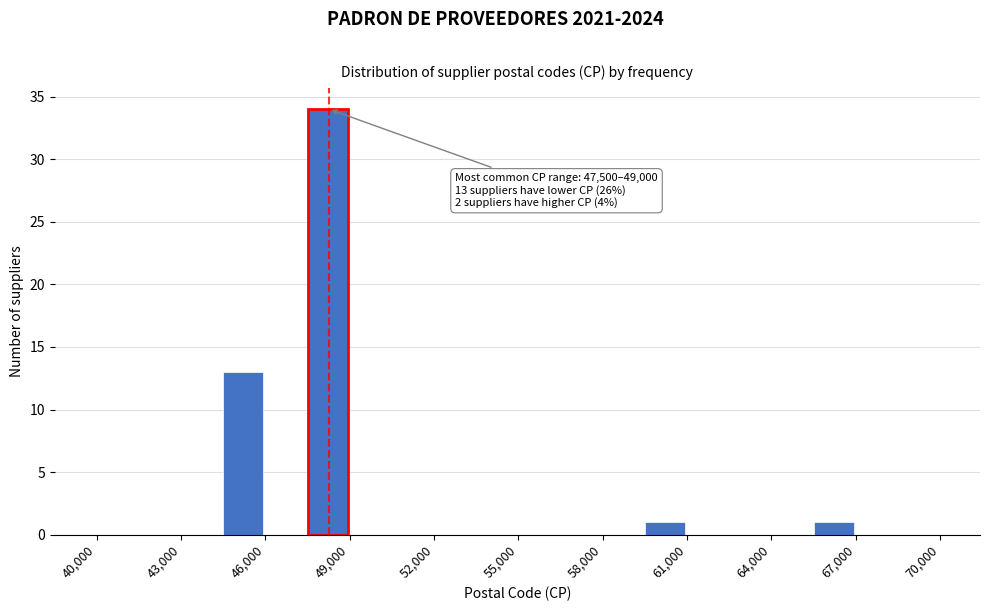

Around what value on the x-axis is the tallest bar? Give the approximate position of its centre, as read against the axis.

48000